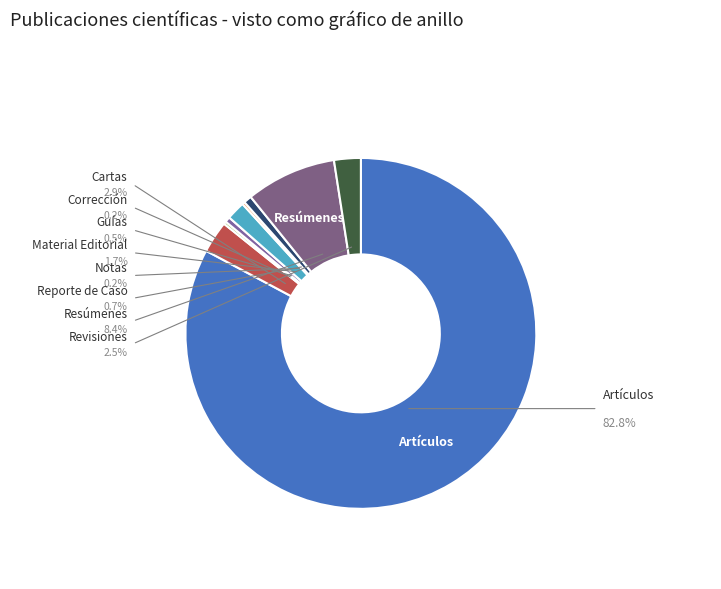

Is there a majority slice in this chart?

Yes